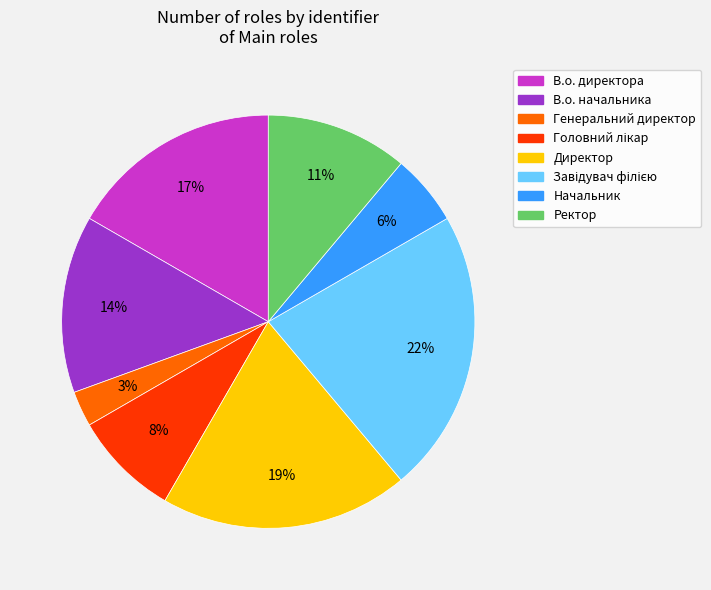

Between Начальник and В.о. начальника, which is larger?

В.о. начальника